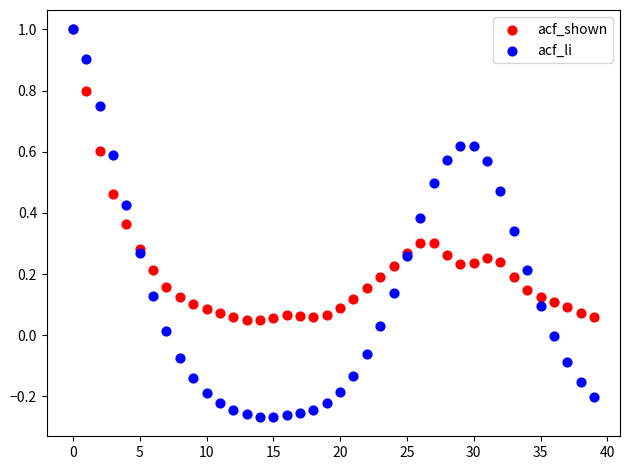

What are all the series names shown in the legend?

acf_shown, acf_li